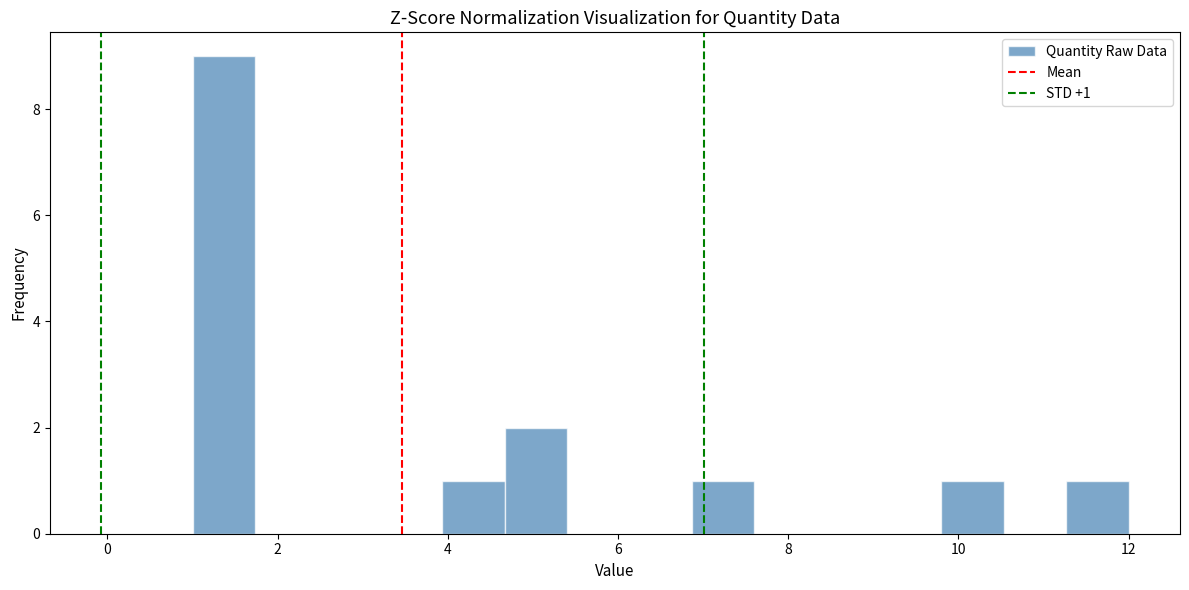

Around what value on the x-axis is the tallest bar? Give the approximate position of its centre, as read against the axis.

1.4